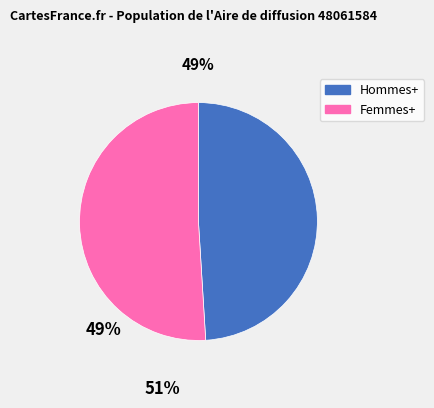

Is the sum of Femmes+ and Hommes+ greater than half?

Yes